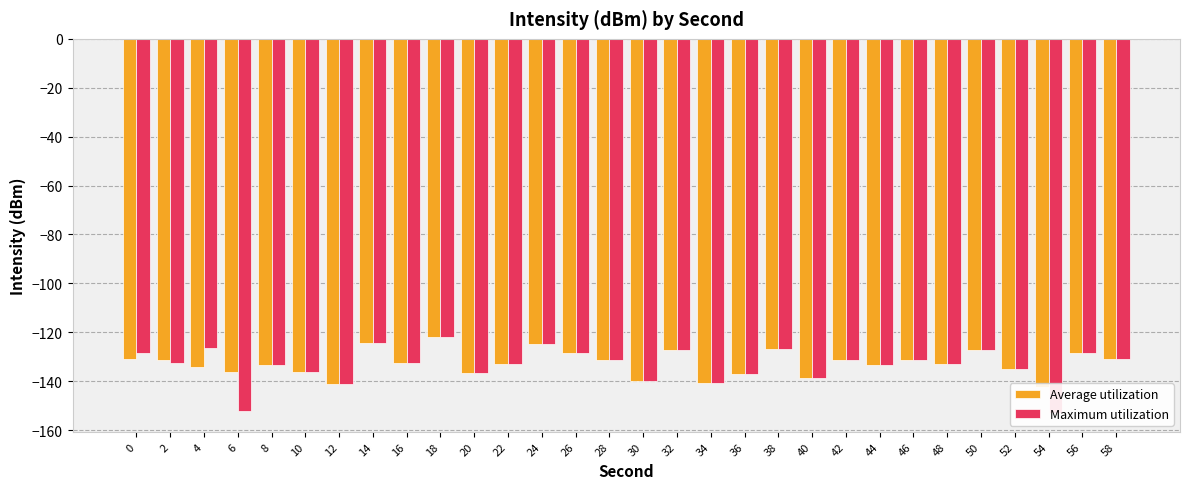

At which label is Average utilization closest to -132?

28